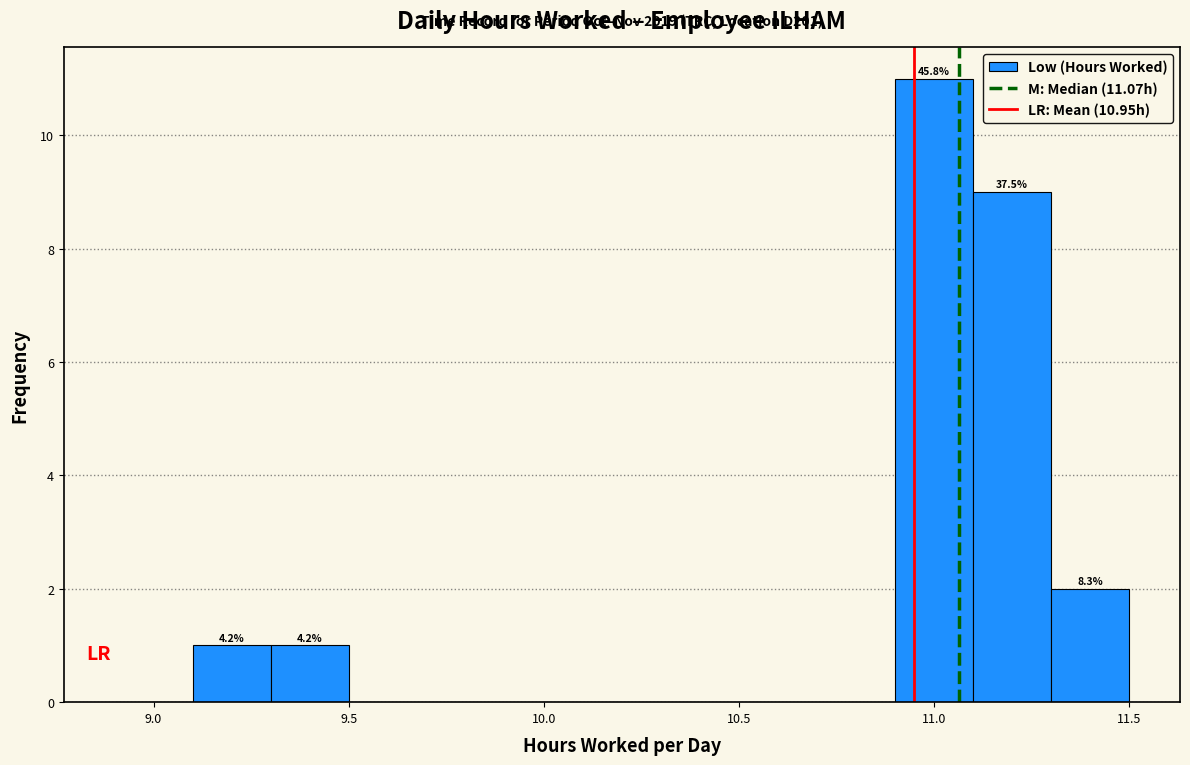

Over which range of the x-axis is the bar tallest?

10.9 to 11.1